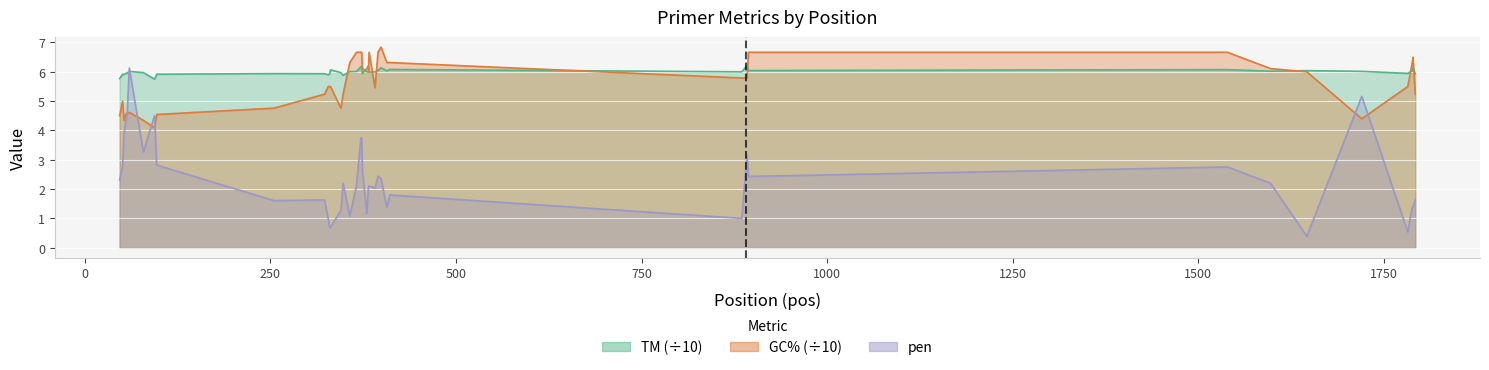

Does the chart display data point markers on the line(s)?

No